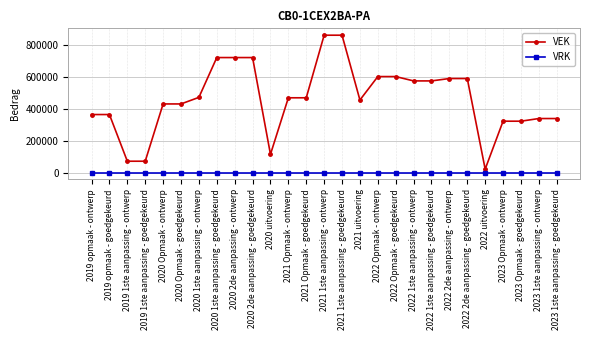

What is the sum of the VEK values at 2021 Opmaak - ontwerp and 2022 2de aanpassing - ontwerp?

1059736